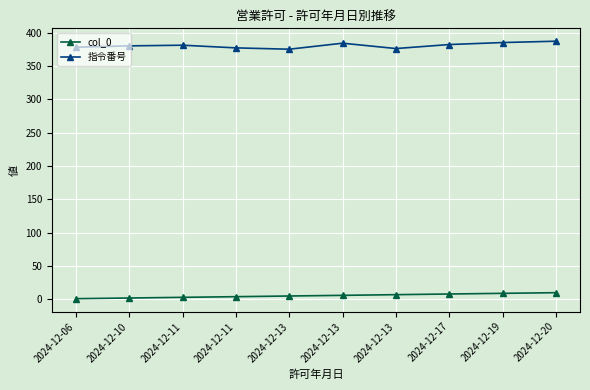

Which series has the largest total across all categories?

指令番号